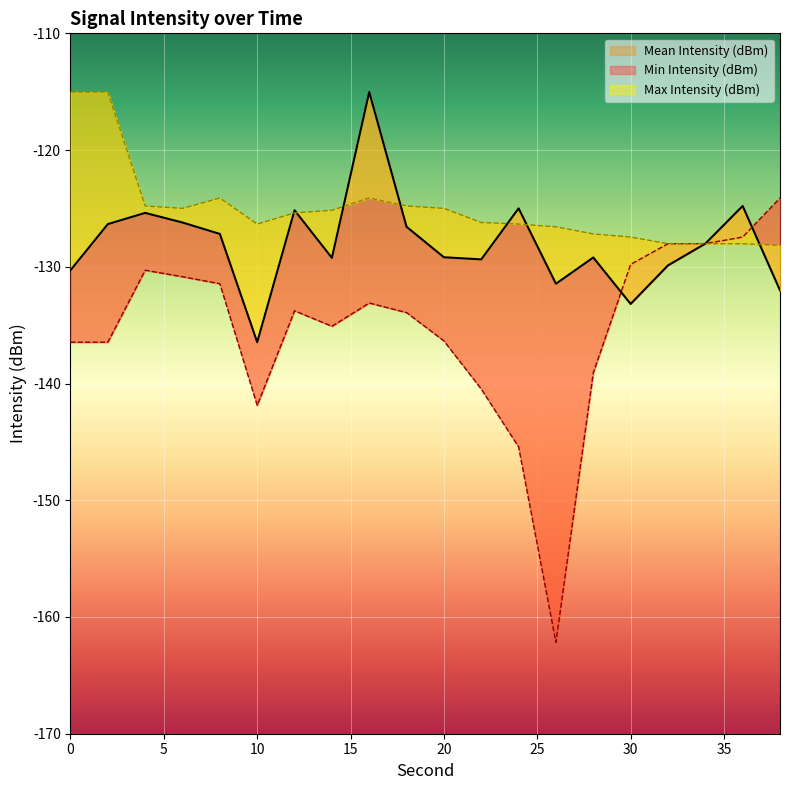

What is the difference between the Mean Intensity (dBm) values at 32 and 24?

4.9